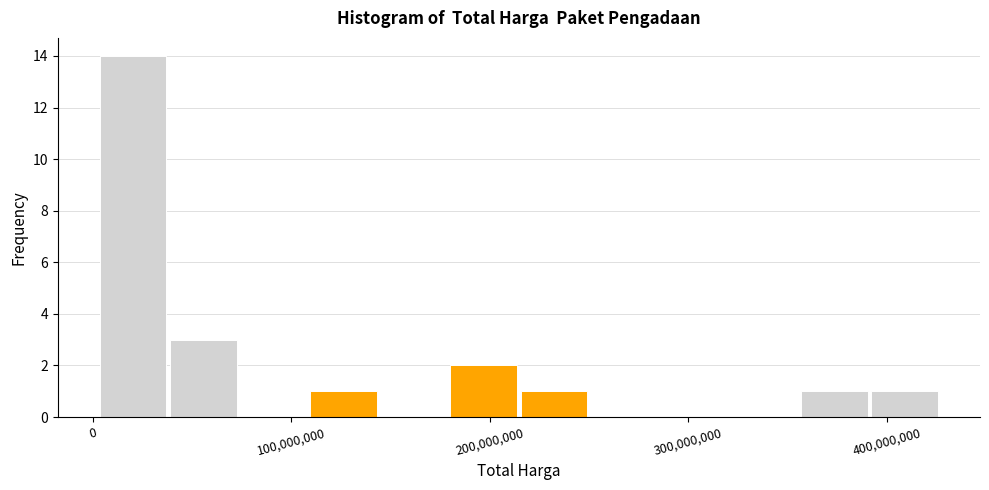

Read against the x-axis, roughly where is the centre of the tallest bar?

20000000